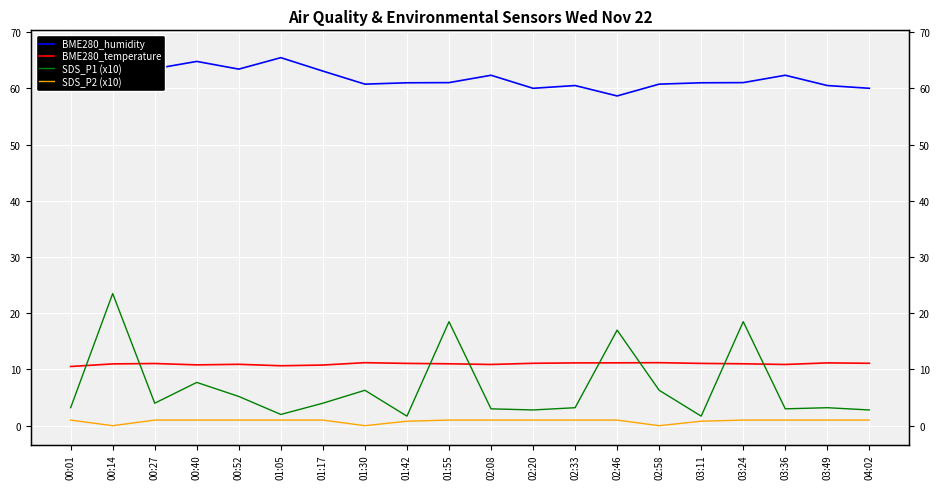

What is the value of the BME280_humidity point at the 2nd from the left?

65.0